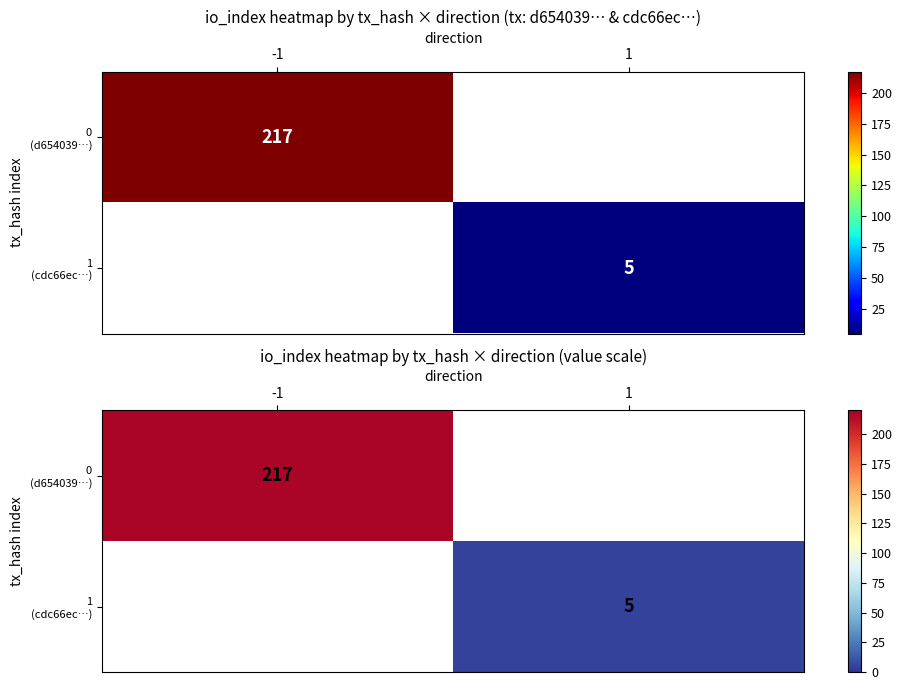

Rank the series at -1 from lowest to highest value.

0 (d654039…), 1 (cdc66ec…)